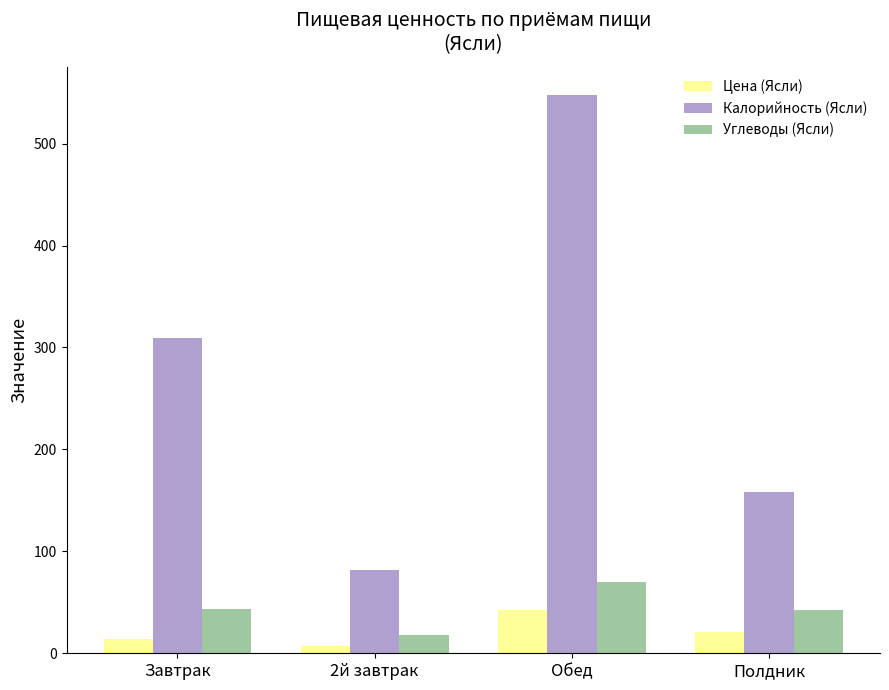

What is the lowest value of the Калорийность (Ясли) series?

82.0